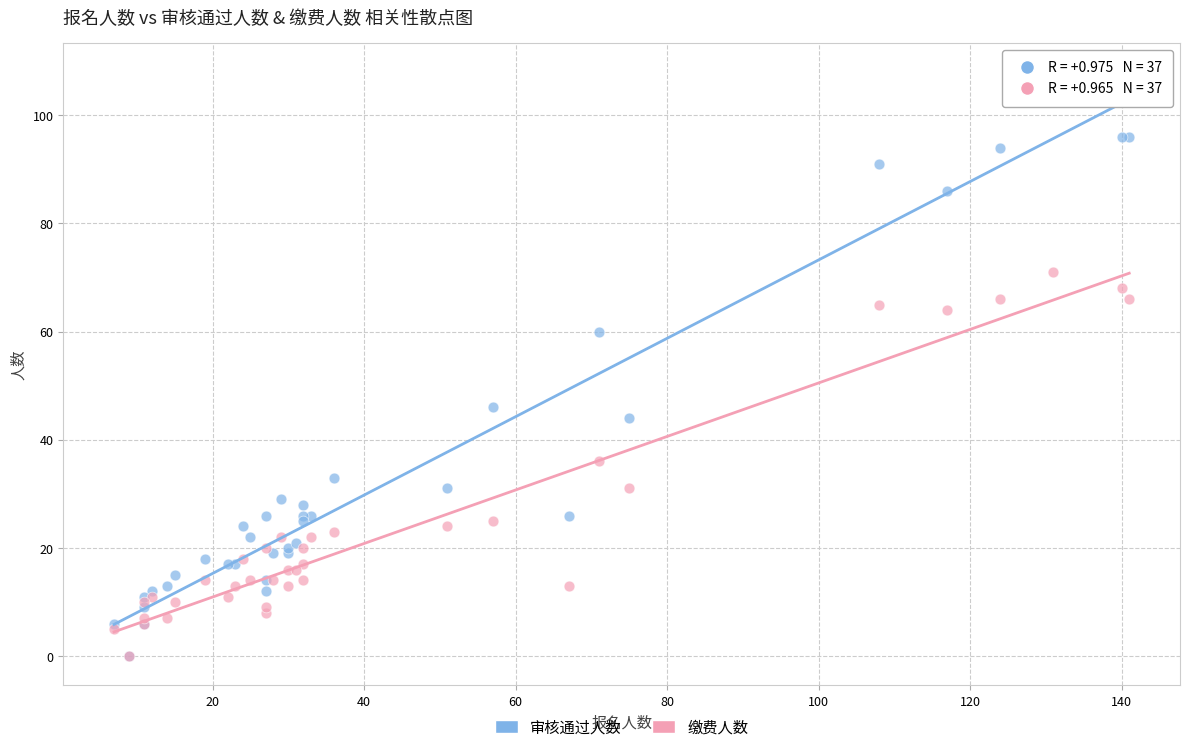

Which series contains the highest Y value?

审核通过人数